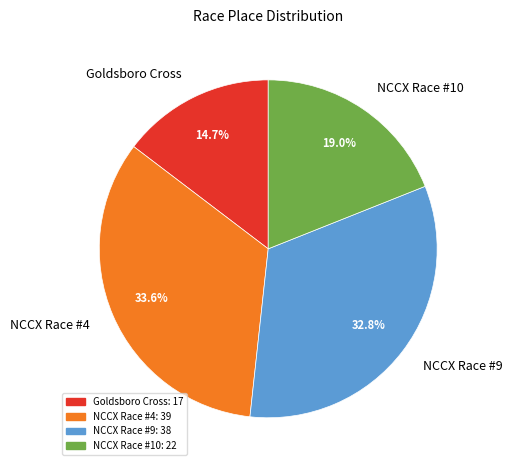

What is the largest slice in the pie chart?

NCCX Race #4